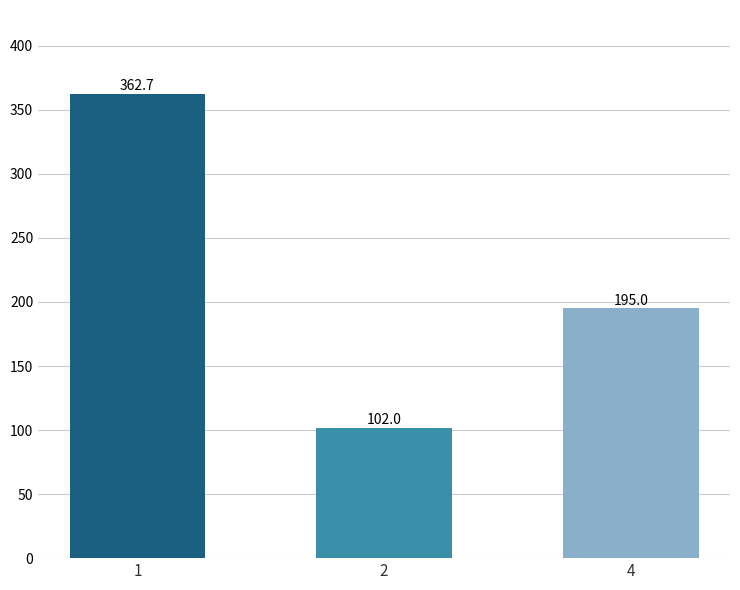

Rank the categories by value from lowest to highest.

2, 4, 1